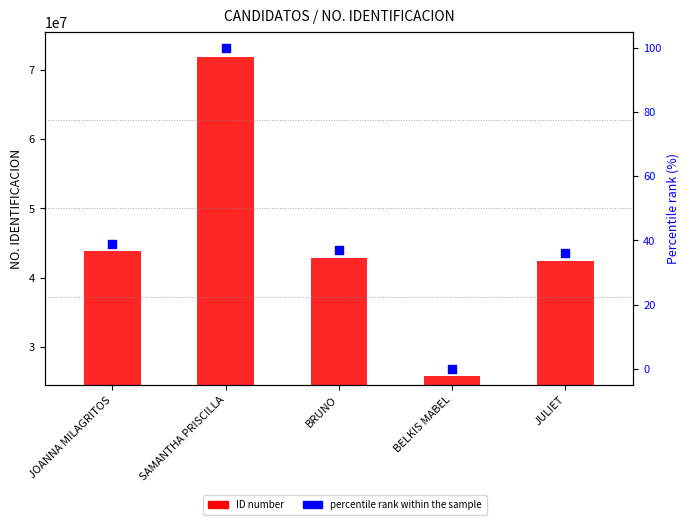

At which category is the sum across all series the highest?

SAMANTHA PRISCILLA